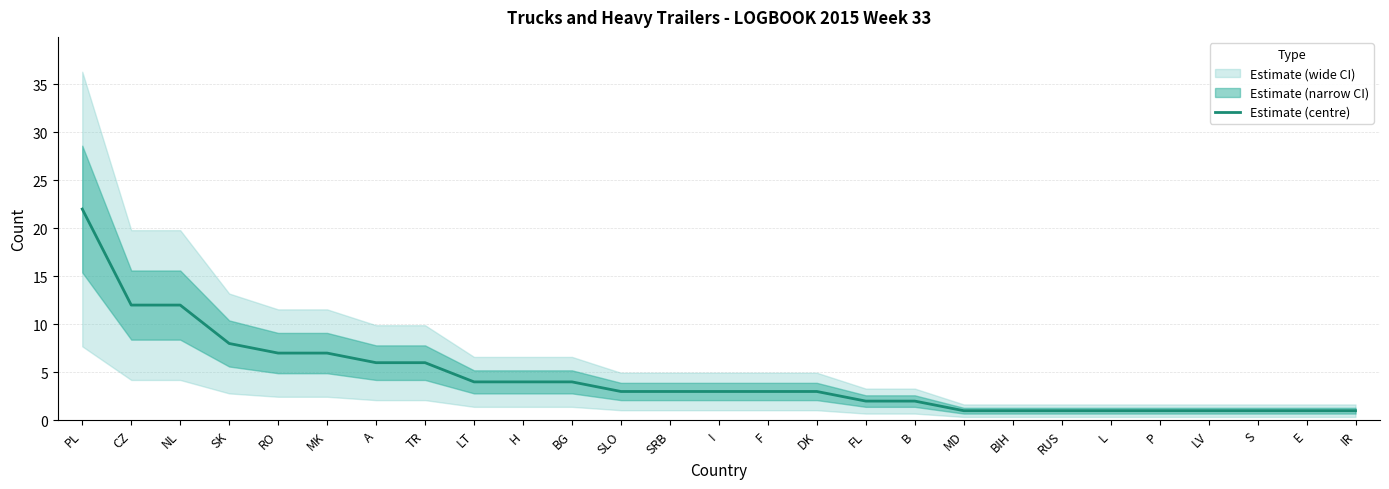

How many data points are above 3?

11